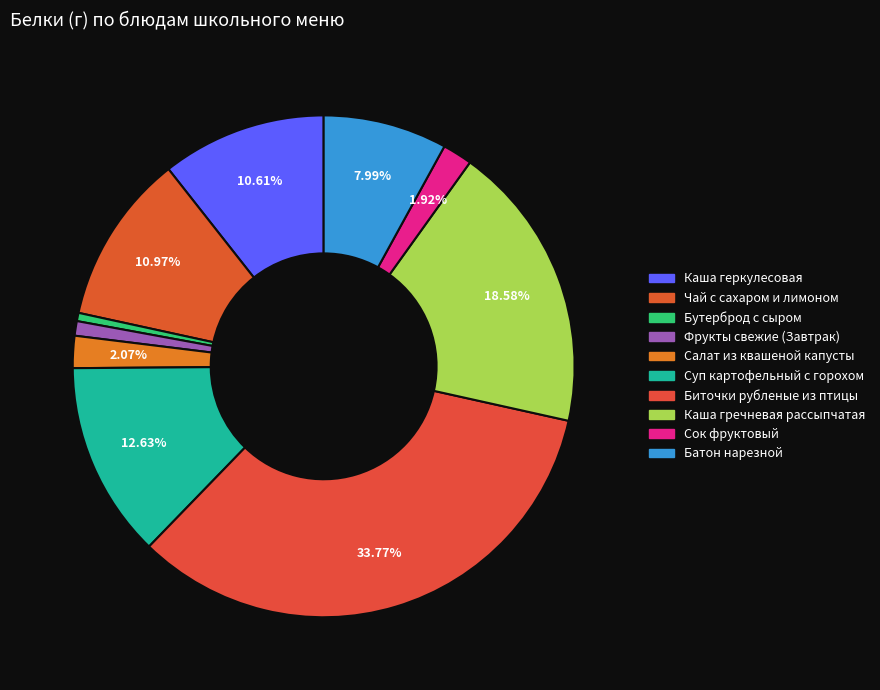

Which has a higher value, Салат из квашеной капусты or Бутерброд с сыром?

Салат из квашеной капусты